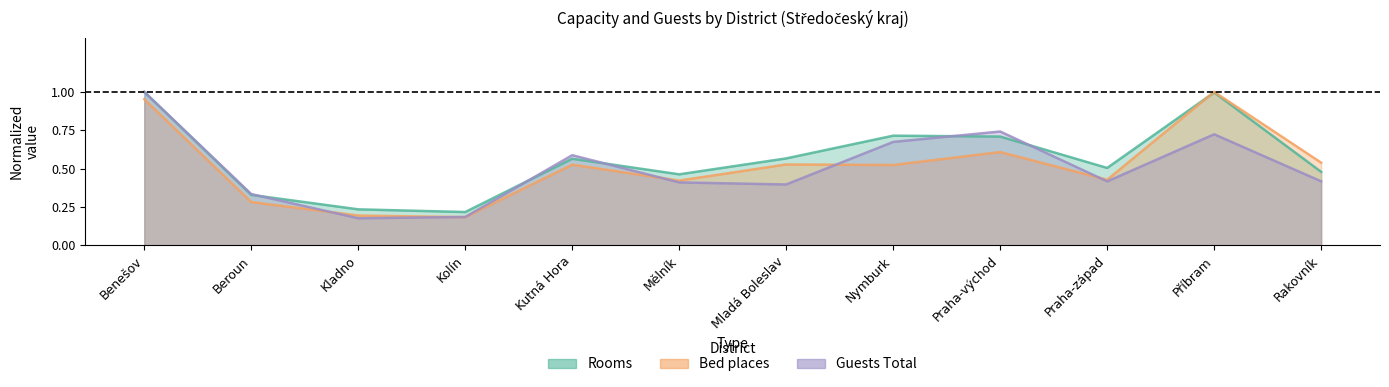

What is the sum of the Guests Total values at Kolín and Mladá Boleslav?

0.6